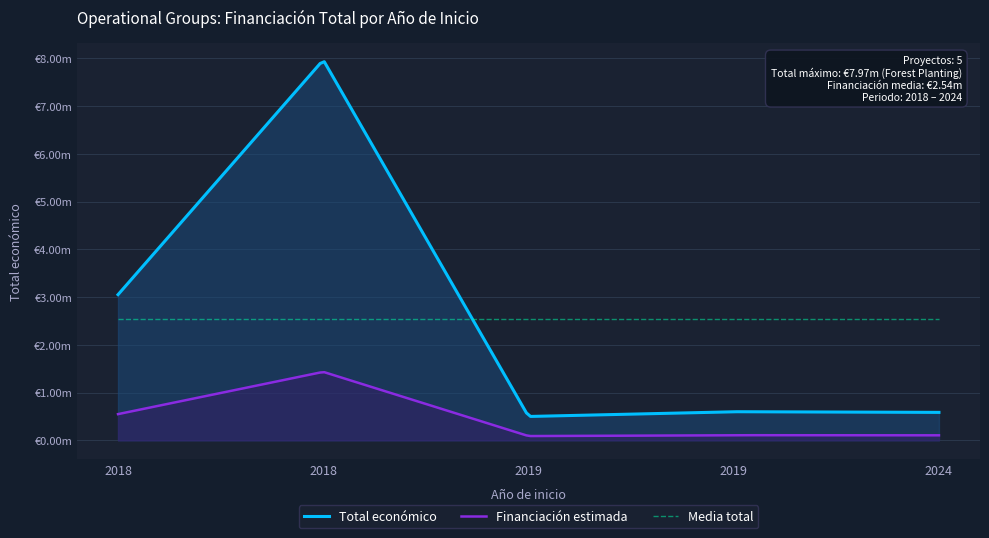

At which label does the data first exceed 599605?

2018